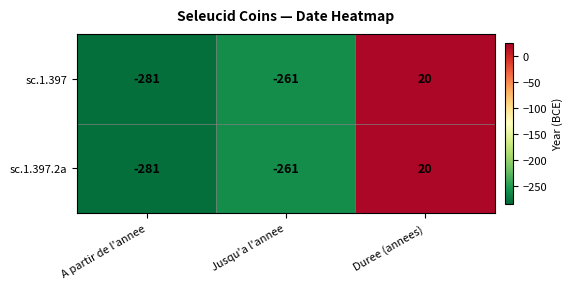

True or false: sc.1.397.2a has a value of 20 at Duree (annees).

True